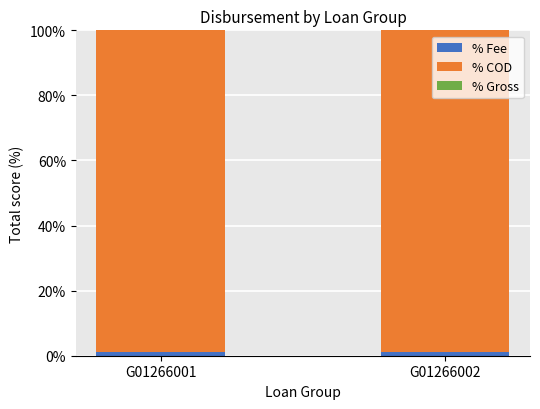

How many data points does each series have?

2